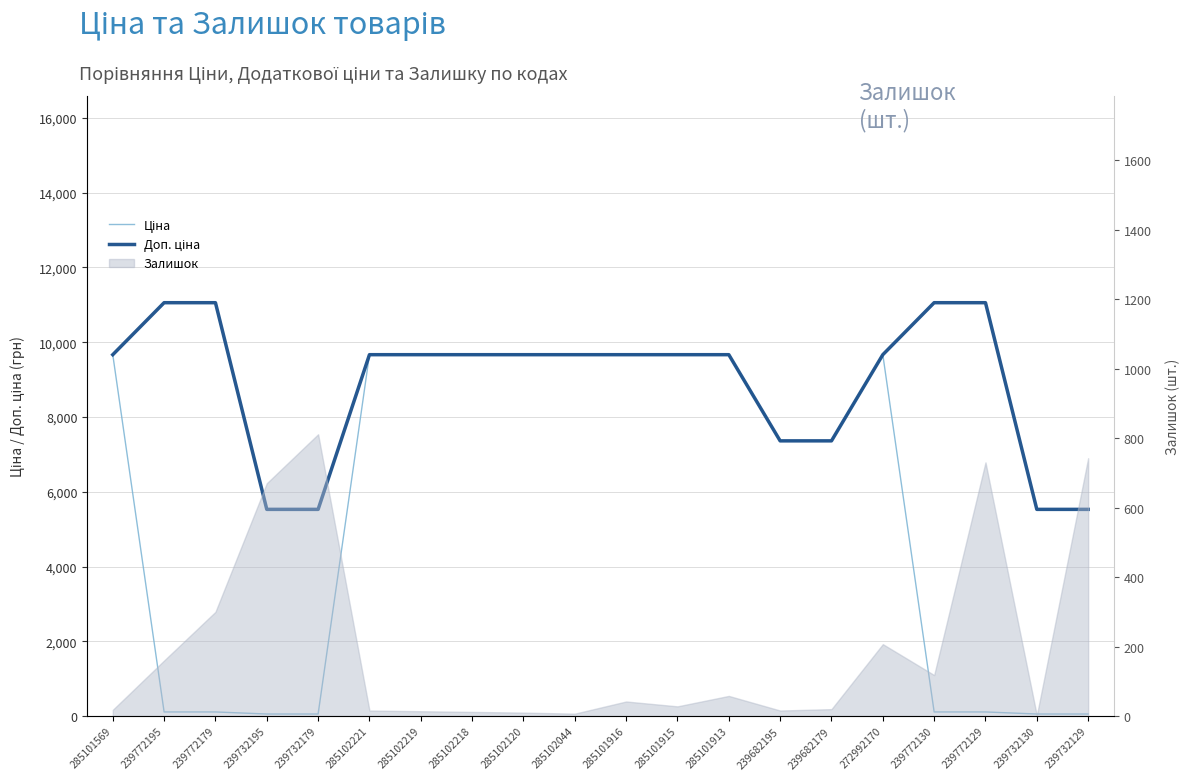

What is the difference between the maximum and minimum values in the Доп. ціна series?

5527.0